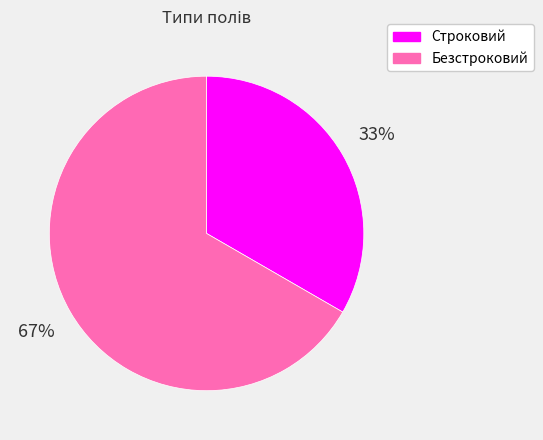

What percentage is the Строковий slice, to the nearest percent?

33%